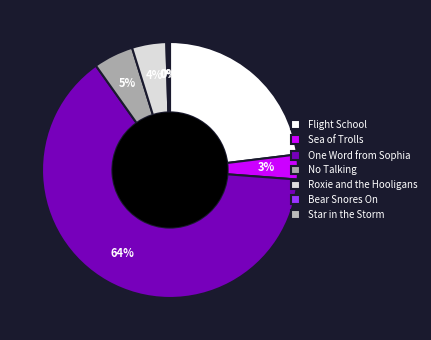

Is the sum of Star in the Storm and One Word from Sophia greater than half?

Yes